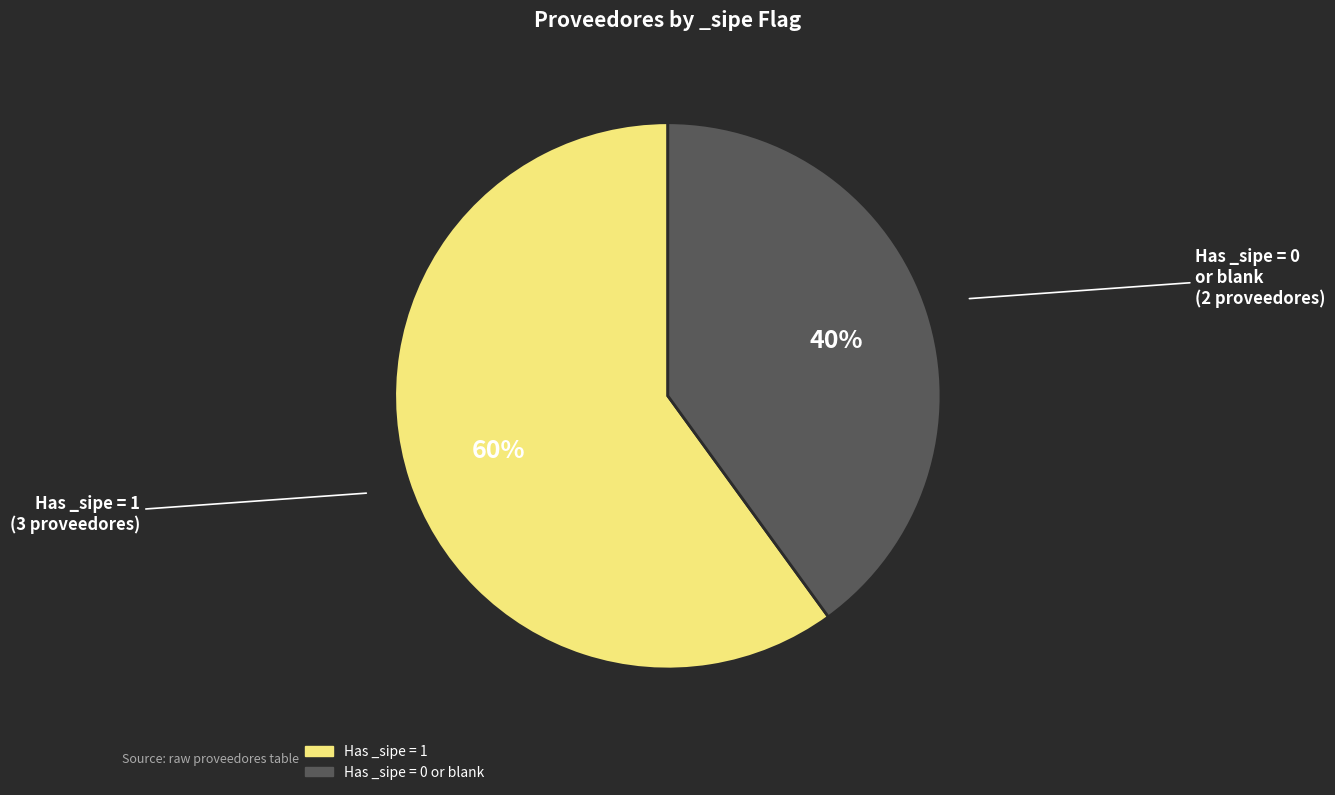

To the nearest percent, what is the difference between the largest and smallest slice percentages?

20%